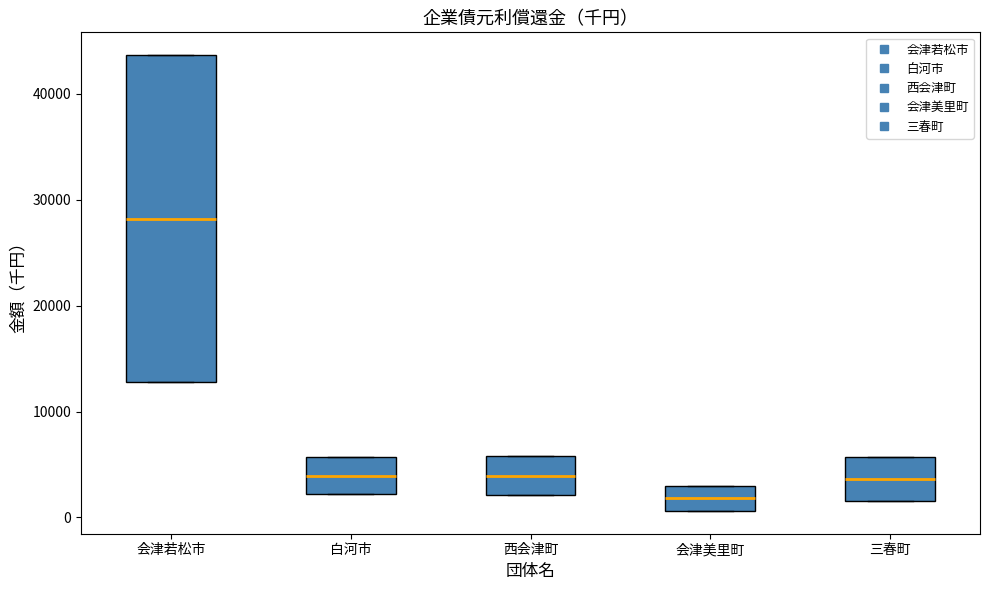

Reading left to right, transcribe this box plot: for each box, give where its median line is, the range the box spans, and where its two whiskers end, as read against the y-axis. The values are not printed on the chart, so give them approximately, as read against the axis.

会津若松市: median 28000, box 13000 to 44000, whiskers 13000 to 44000
白河市: median 4000, box 2000 to 6000, whiskers 2000 to 6000
西会津町: median 4000, box 2000 to 6000, whiskers 2000 to 6000
会津美里町: median 2000, box 1000 to 3000, whiskers 1000 to 3000
三春町: median 4000, box 2000 to 6000, whiskers 2000 to 6000